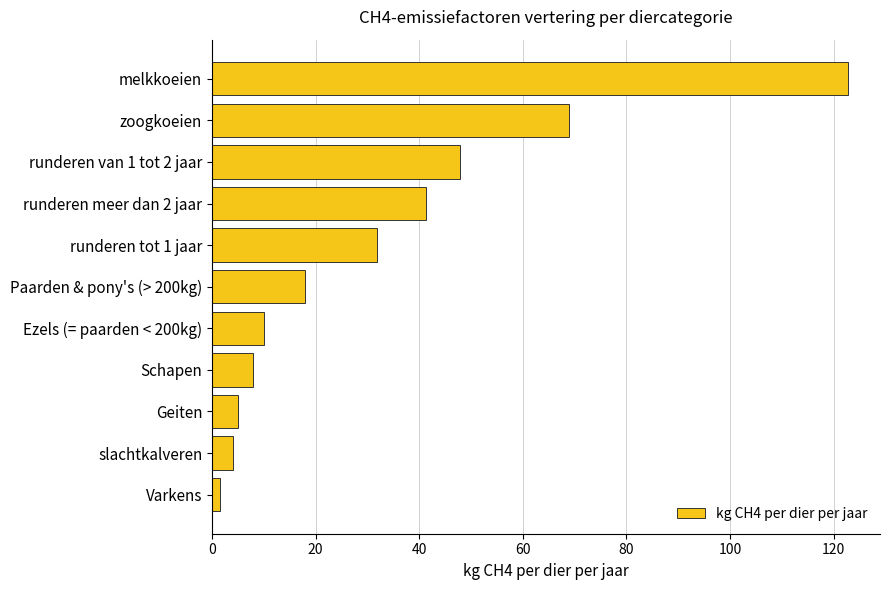

Reading top to bottom, extract all data points from this chart.

122.8	68.9	47.8	41.4	31.9	18.0	10.0	8.0	5.0	4.1	1.5